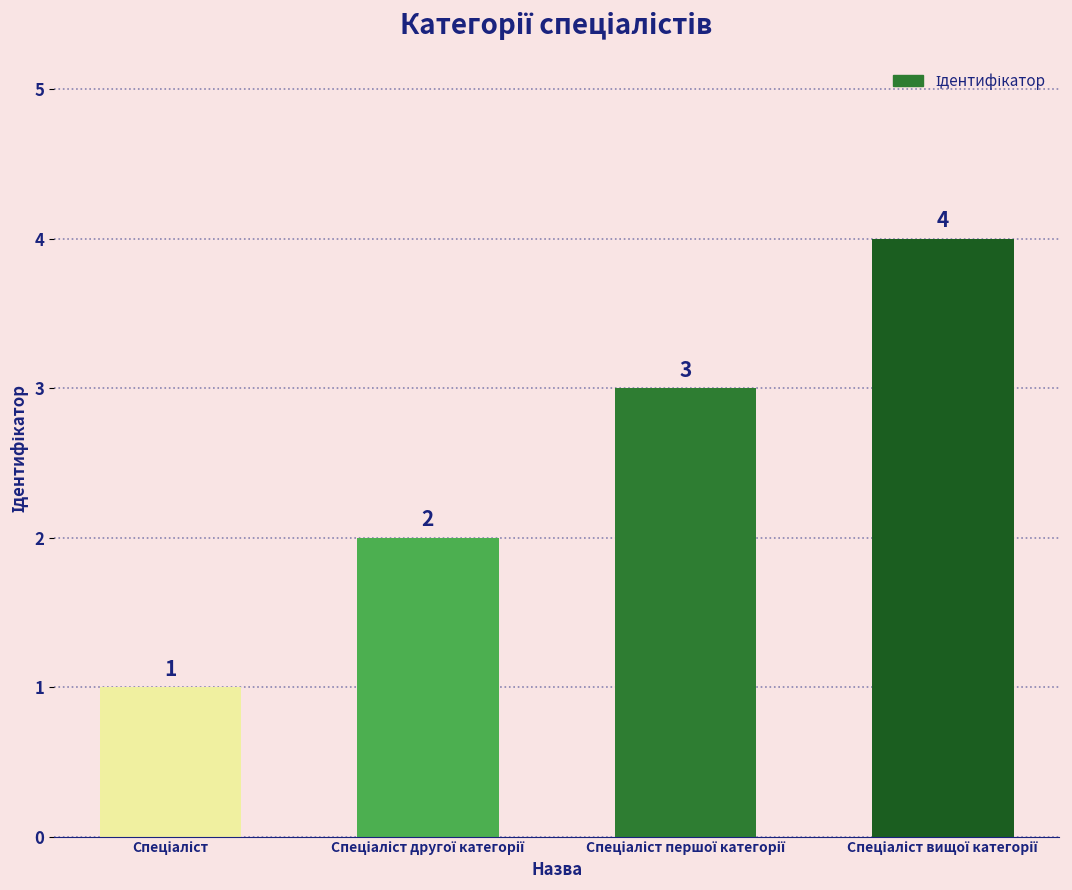

What is the value of the 4th bar from the left?

4